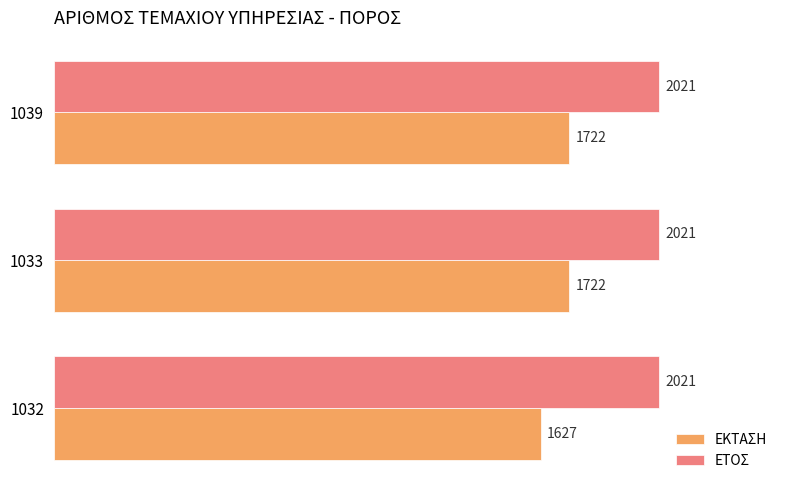

How many ΕΚΤΑΣΗ values are between 1627 and 1722?

3